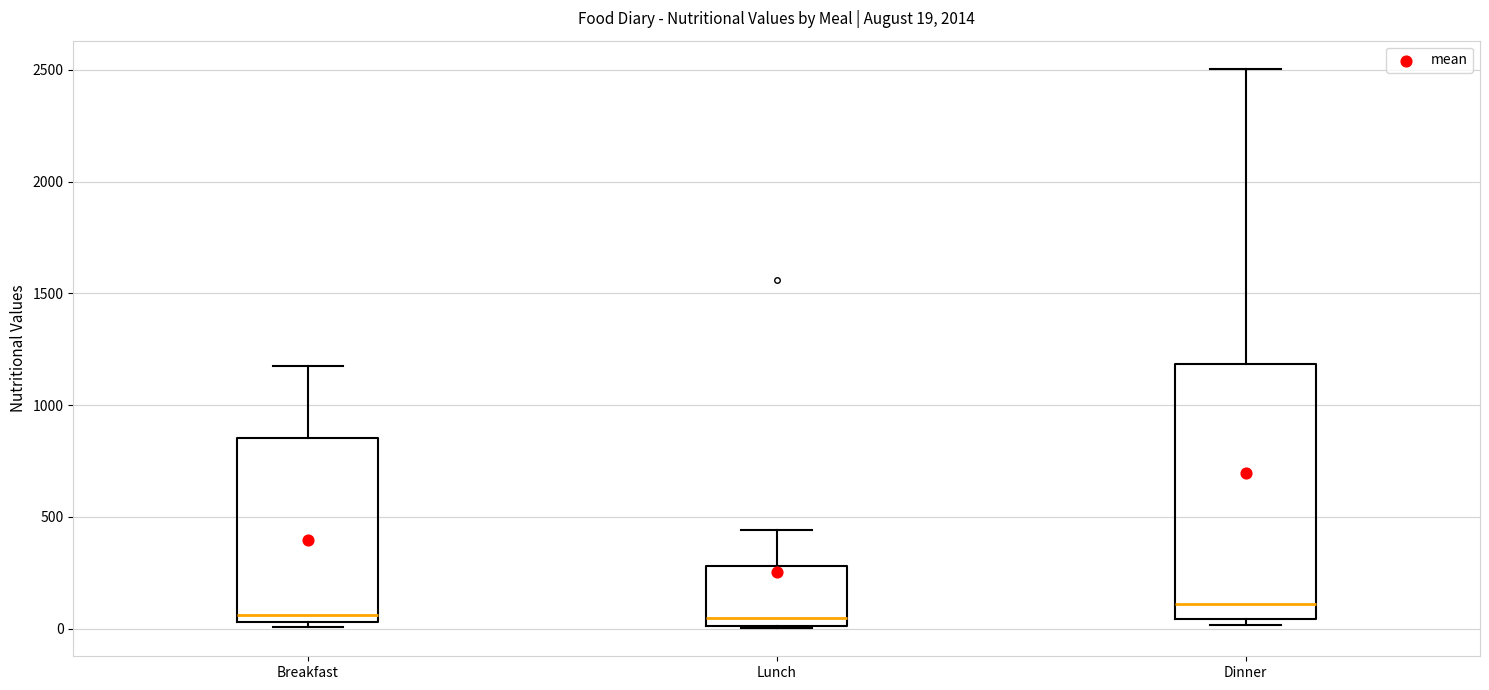

Which box has the highest median line?

Dinner